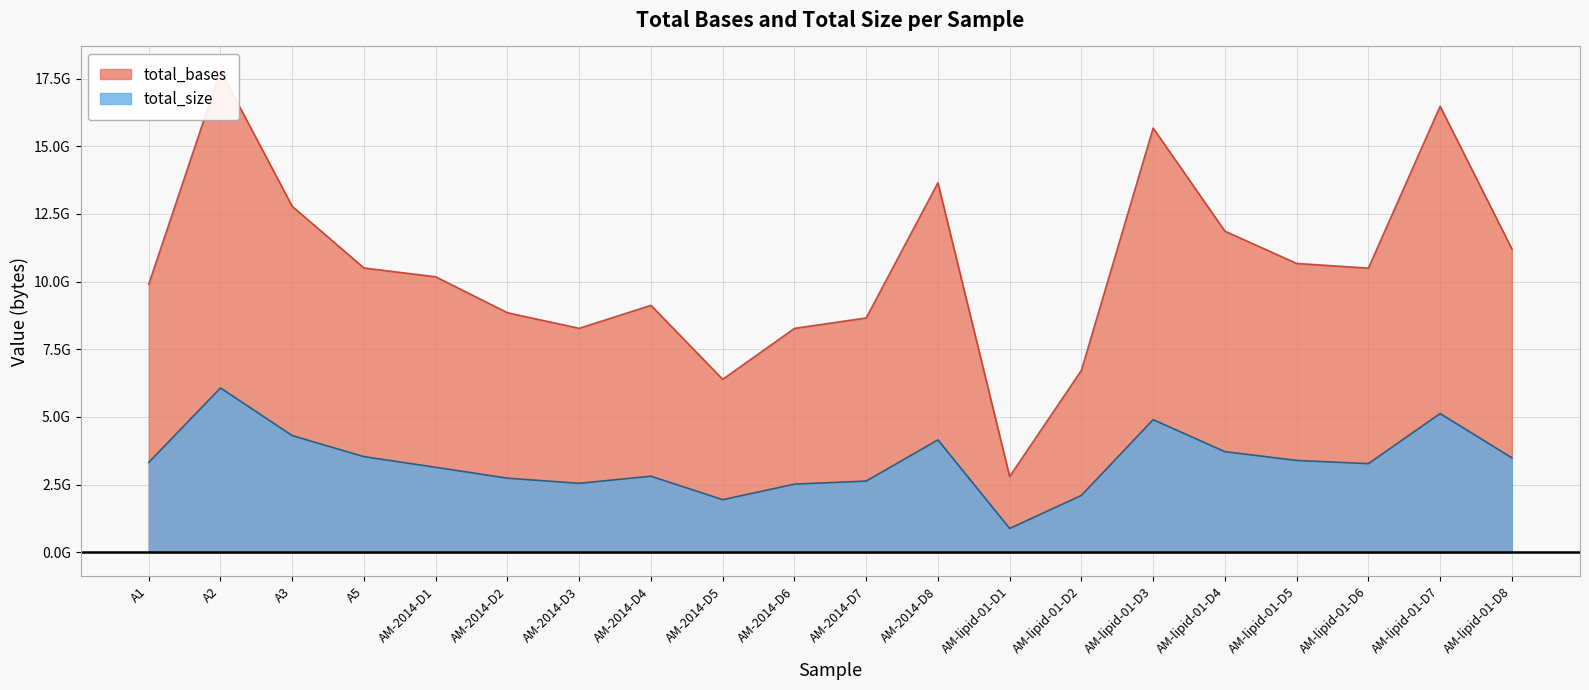

How many interior local valleys does the total_size series have?

4